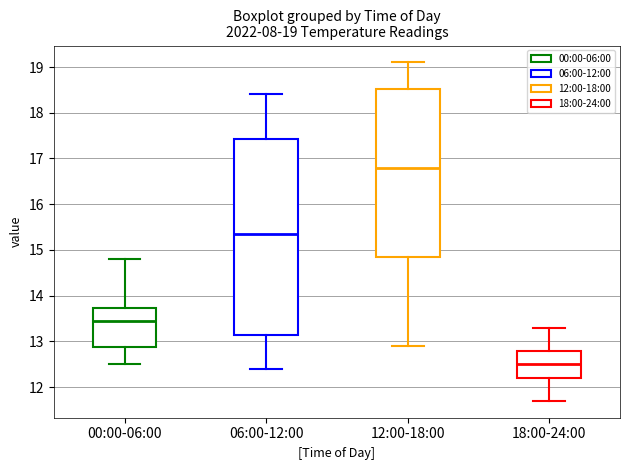

Comparing the boxes themselves (not the whiskers), which one is the tallest?

06:00-12:00